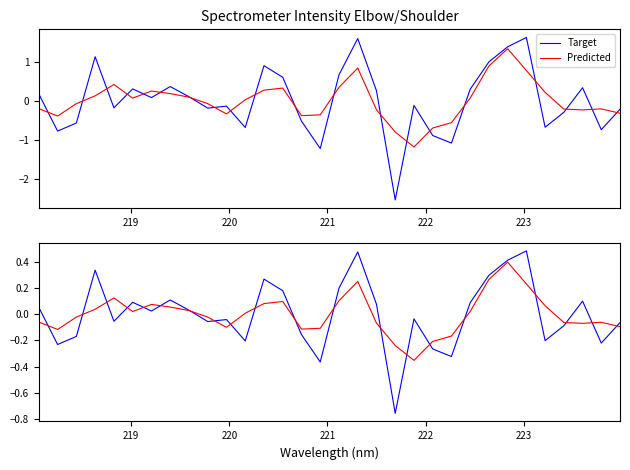

How many positive values does the Target series have?

16